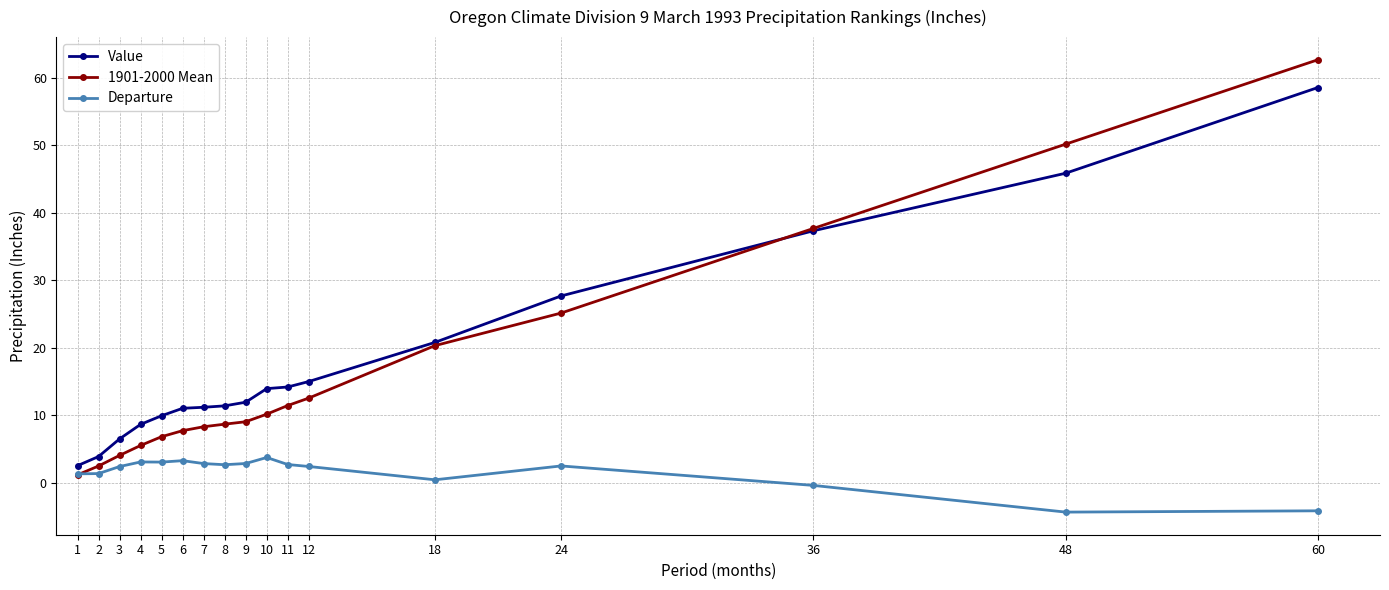

Is this an area chart (filled region under the line)?

No